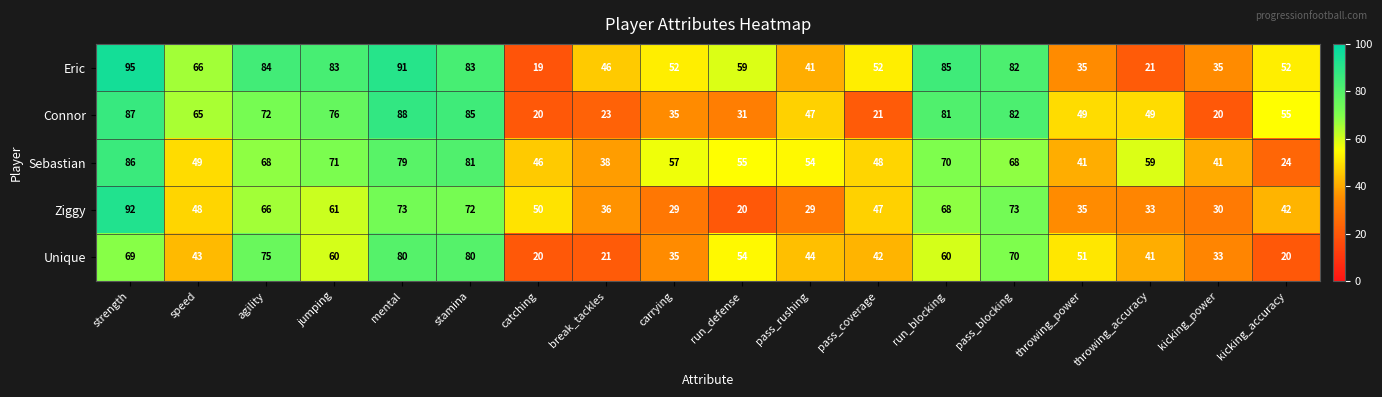

Read the Sebastian value at run_defense, to the nearest 10.

60